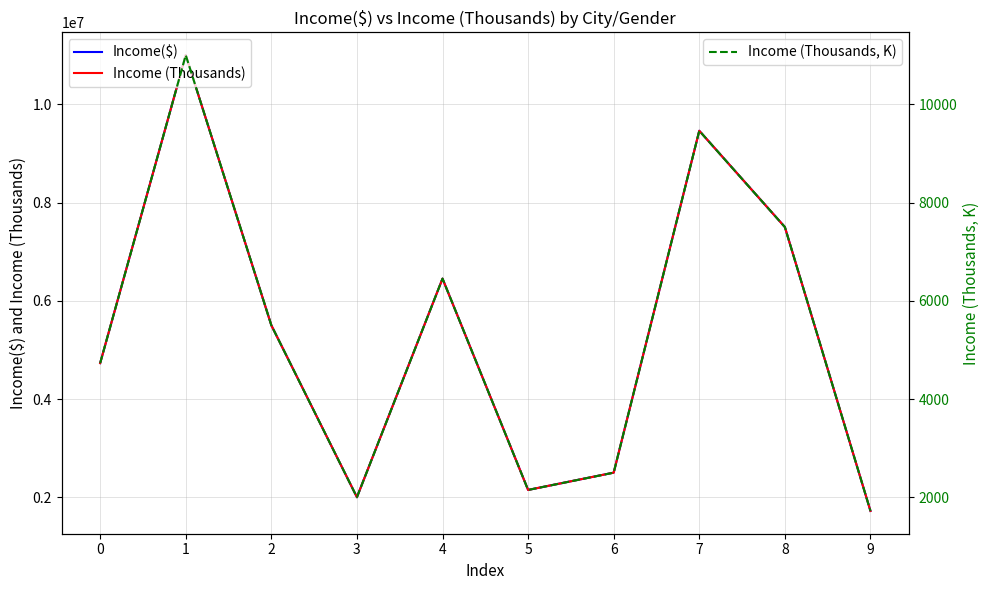

At which label does Income (Thousands, K) reach its minimum?

9